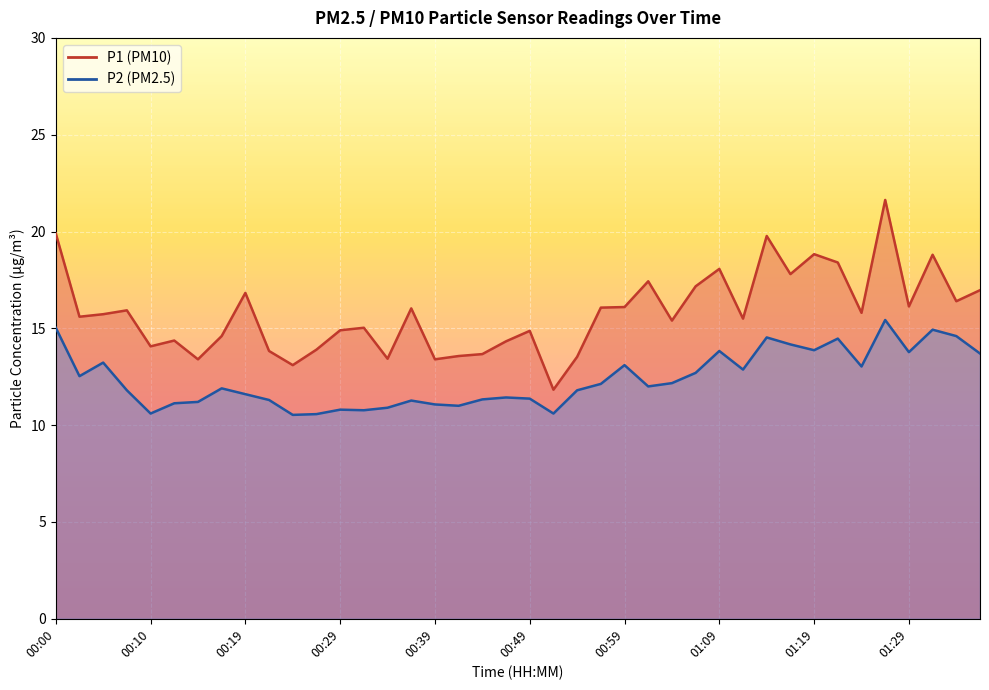

True or false: P1 and P2 intersect in this chart.

False